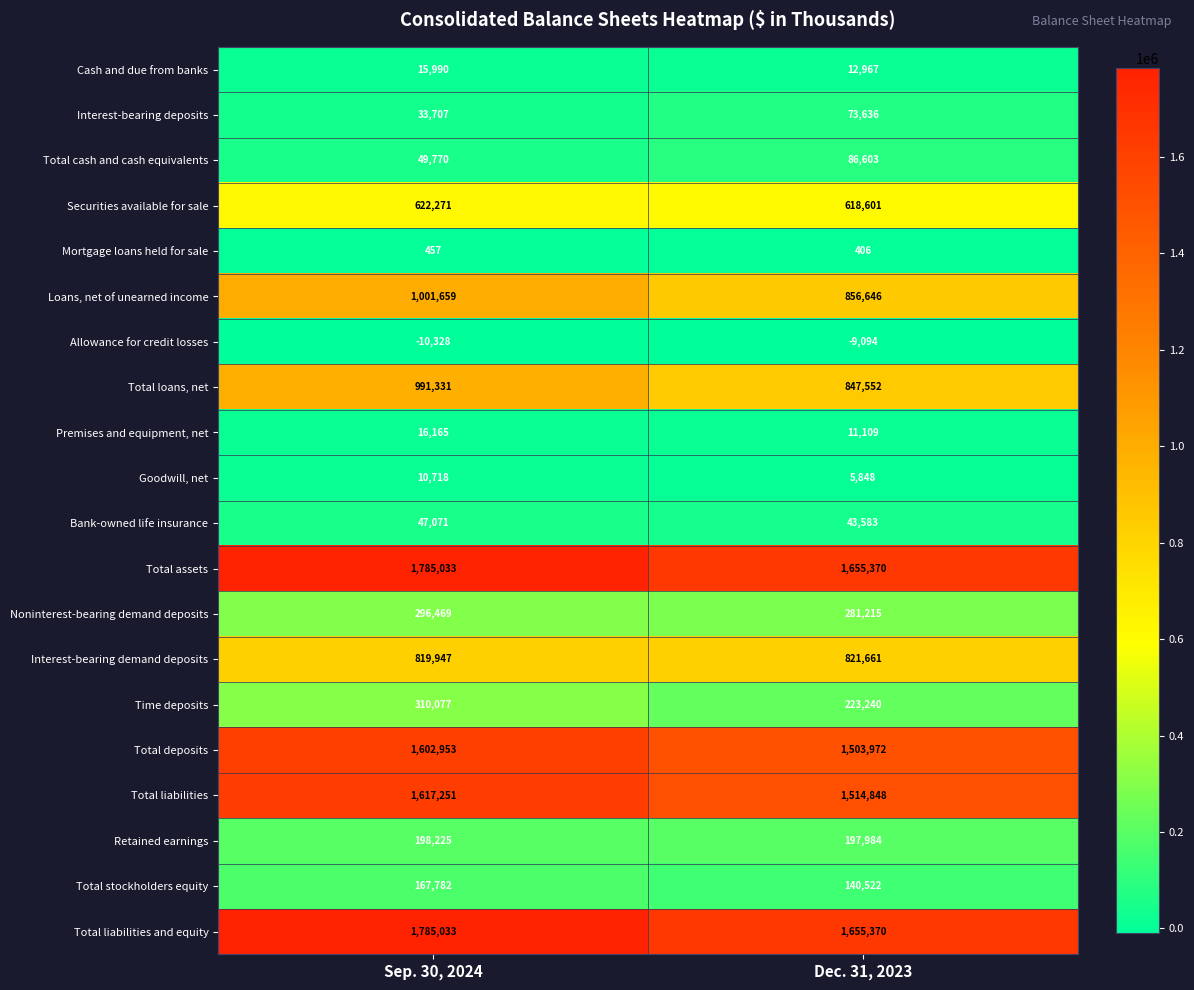

What value does the Noninterest-bearing demand deposits series have at Dec. 31, 2023, to the nearest 10?

281220